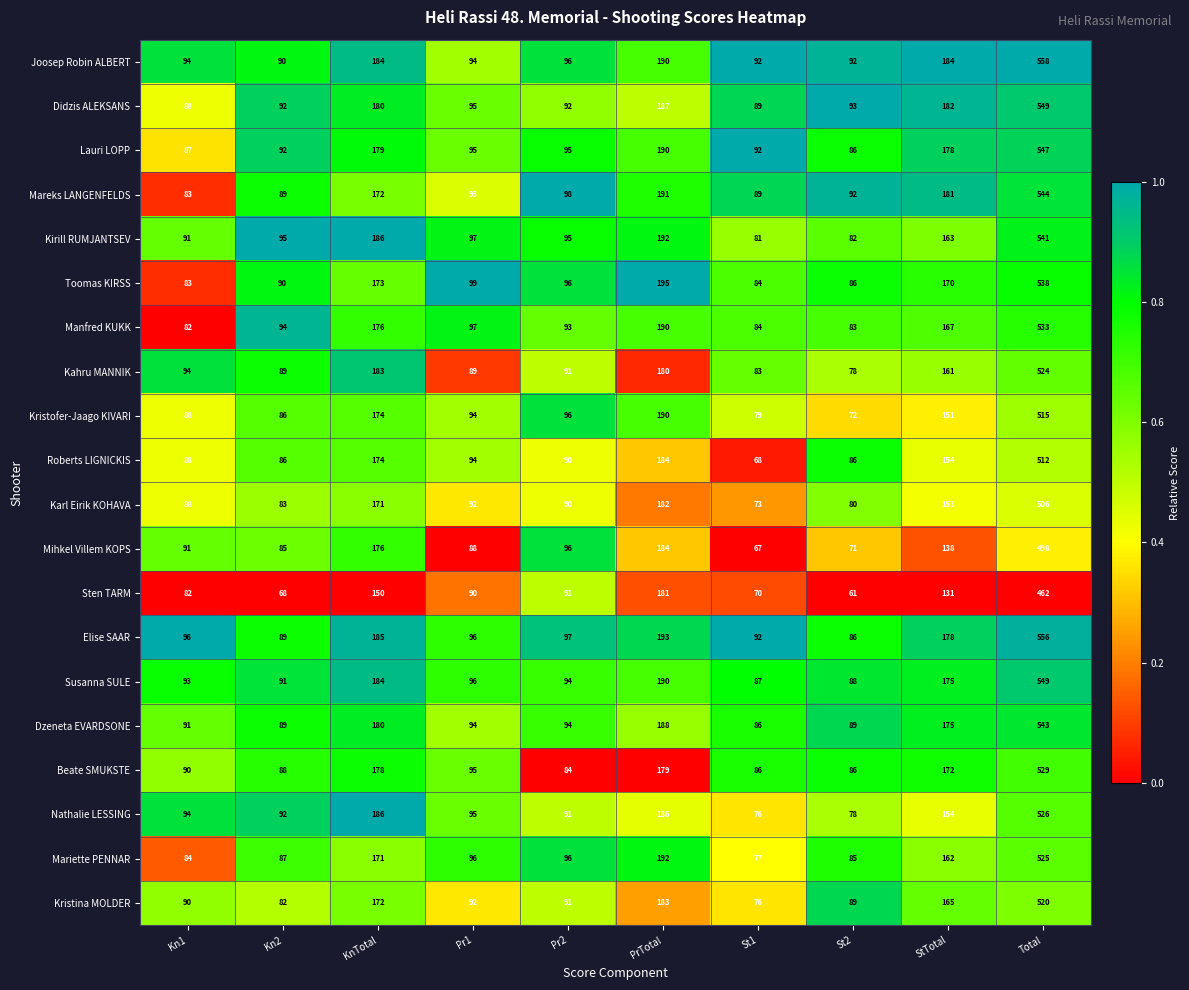

At which category is the sum across all series the highest?

Total